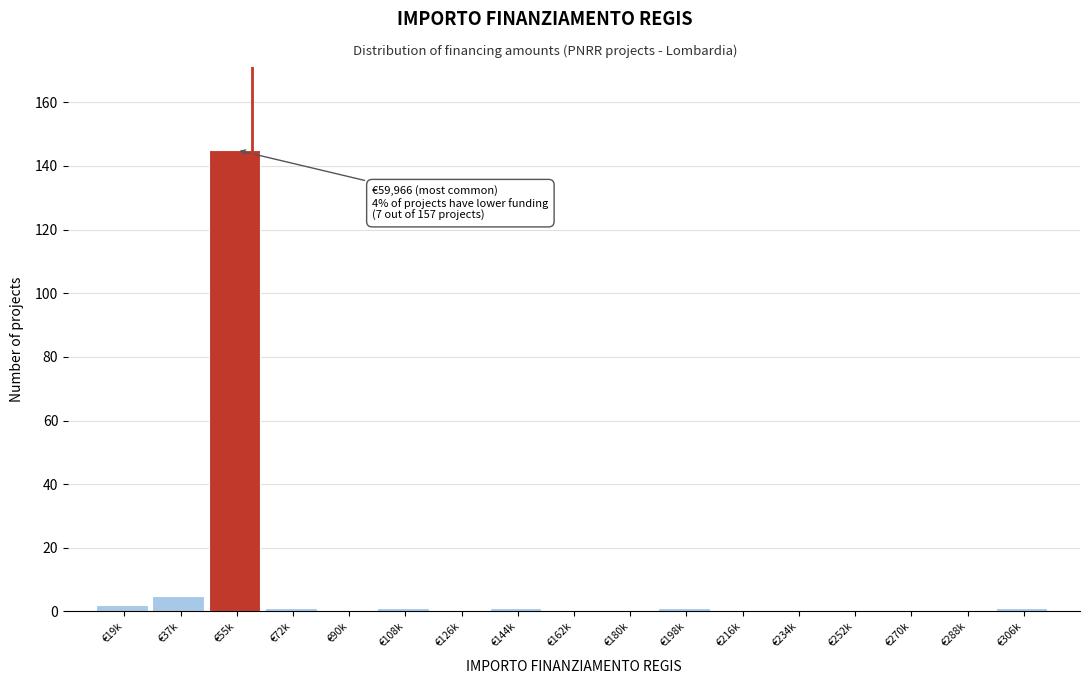

Reading right to left, list all the values displayed in this chart.

€306k=1	€288k=0	€270k=0	€252k=0	€234k=0	€216k=0	€198k=1	€180k=0	€162k=0	€144k=1	€126k=0	€108k=1	€90k=0	€72k=1	€55k=145	€37k=5	€19k=2